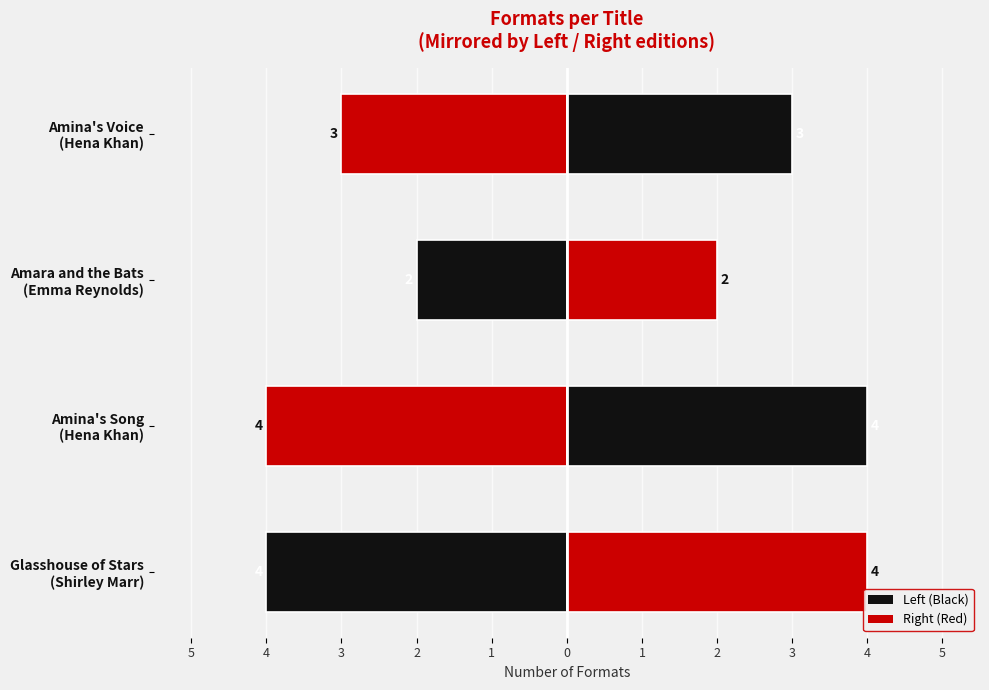

Which category has the lowest value across all series?

Amara and the Bats
(Emma Reynolds)